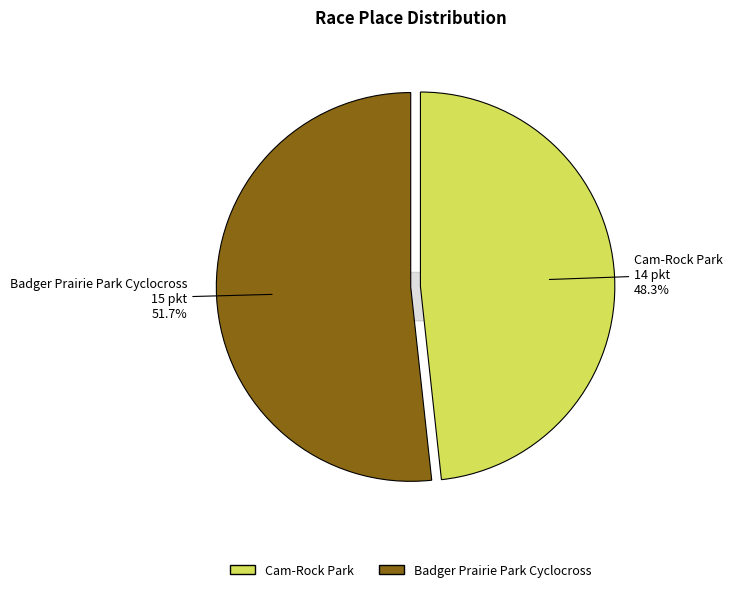

What is the total percentage of Badger Prairie Park Cyclocross and Cam-Rock Park?

100.0%